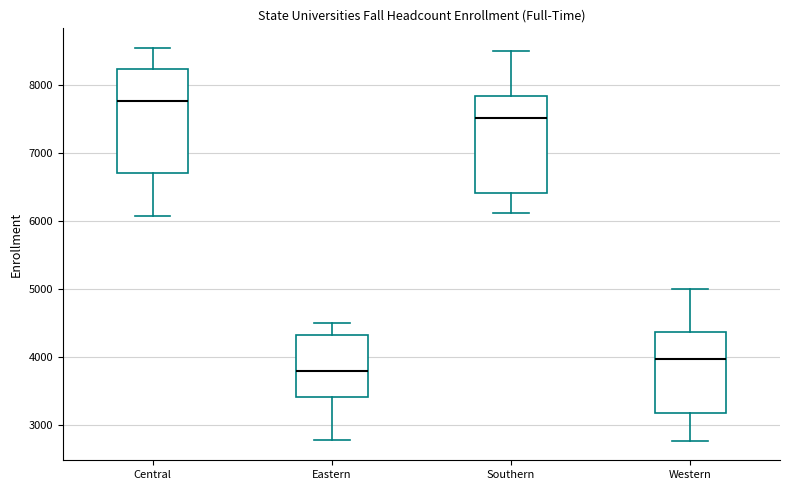

Reading left to right, read every box against the y-axis: the position of its median line, the range the box covers, and the ends of its whiskers. The values are not printed on the chart, so give them approximately, as read against the axis.

Central: median 7800, box 6700 to 8200, whiskers 6100 to 8500
Eastern: median 3800, box 3400 to 4300, whiskers 2800 to 4500
Southern: median 7500, box 6400 to 7800, whiskers 6100 to 8500
Western: median 4000, box 3200 to 4400, whiskers 2800 to 5000